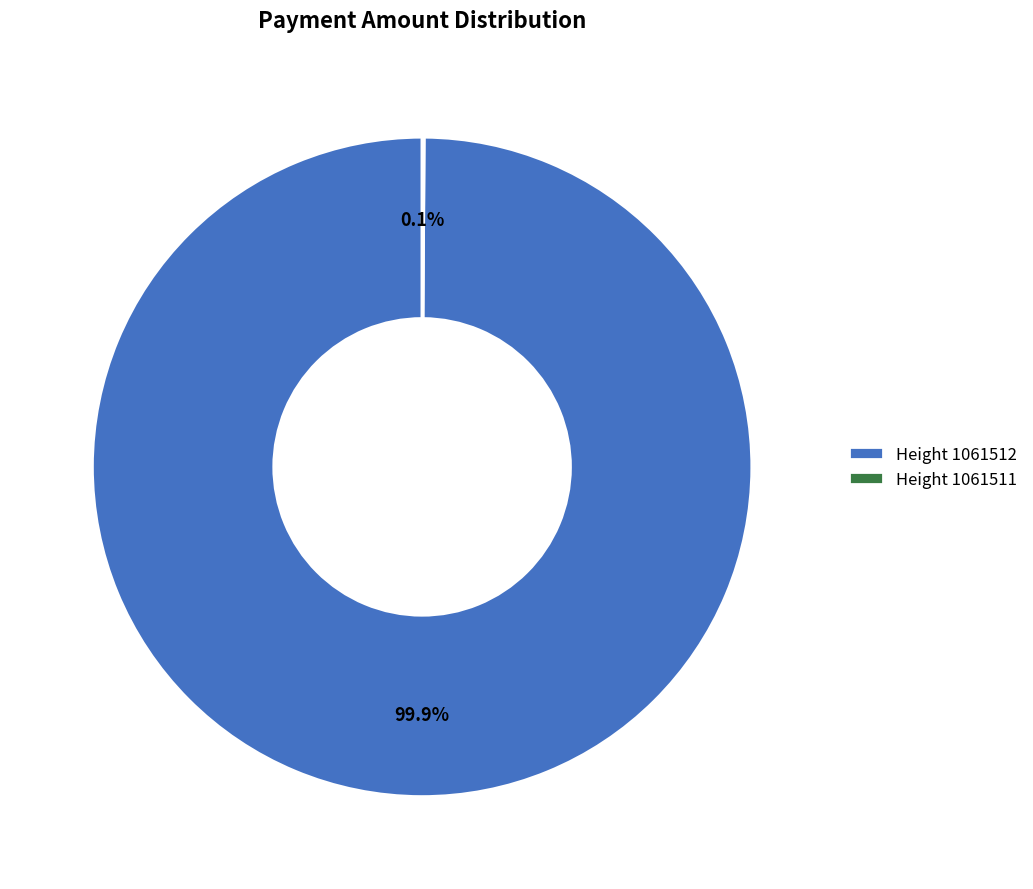

Which category has the biggest portion of the pie?

Height 1061512